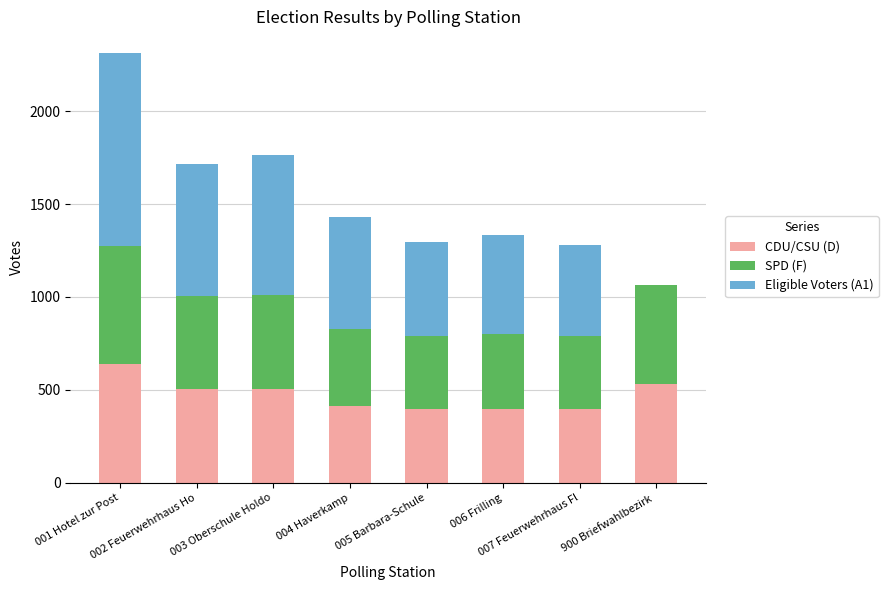

What is the maximum value for CDU/CSU (D)?

638